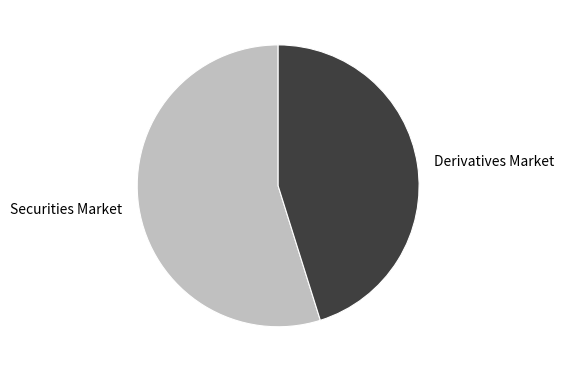

Approximately how many times larger is the value at Derivatives Market compared to Securities Market?

0.8